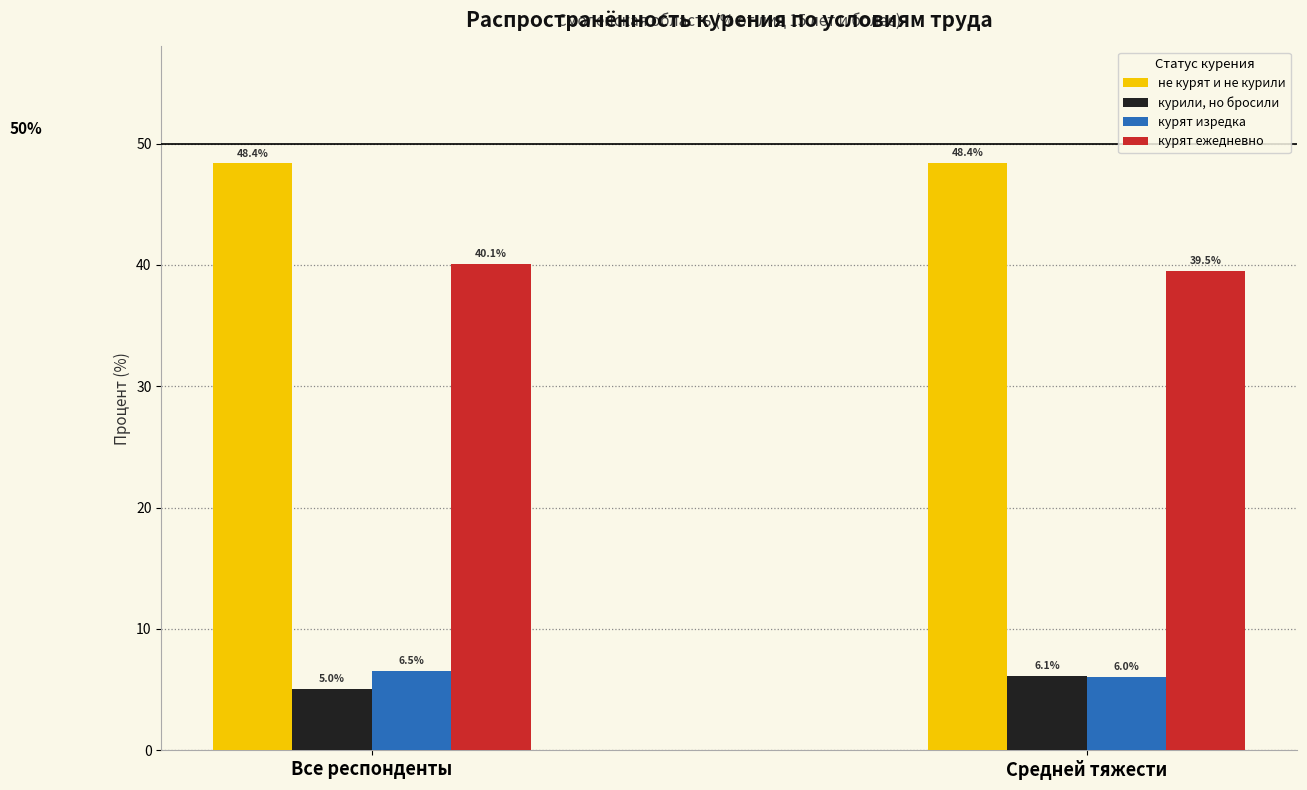

Reading right to left, list all the values displayed in this chart.

не курят и не курили: 48.4	48.4
курили, но бросили: 6.1	5.0
курят изредка: 6.0	6.5
курят ежедневно: 39.5	40.1